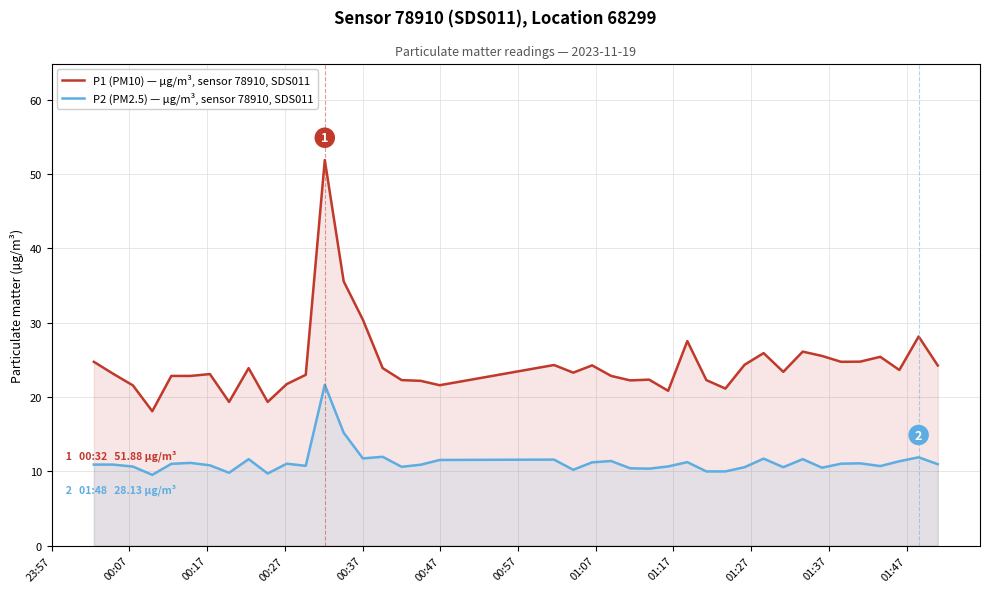

What is the difference between the maximum and minimum values in the P2 (PM2.5) — µg/m³, sensor 78910, SDS011 series?

12.1